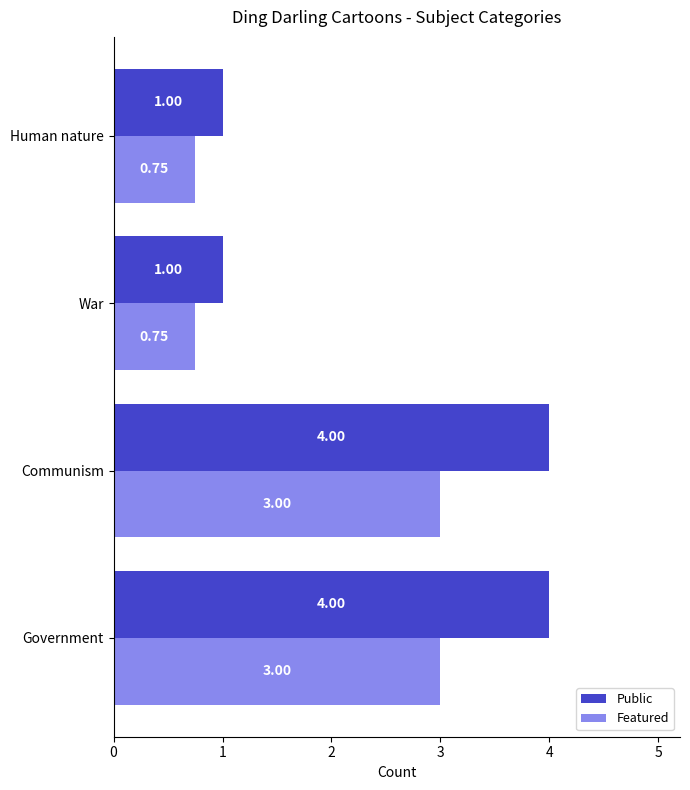

Is the value of Public at Communism greater than the value of Featured at Communism?

Yes